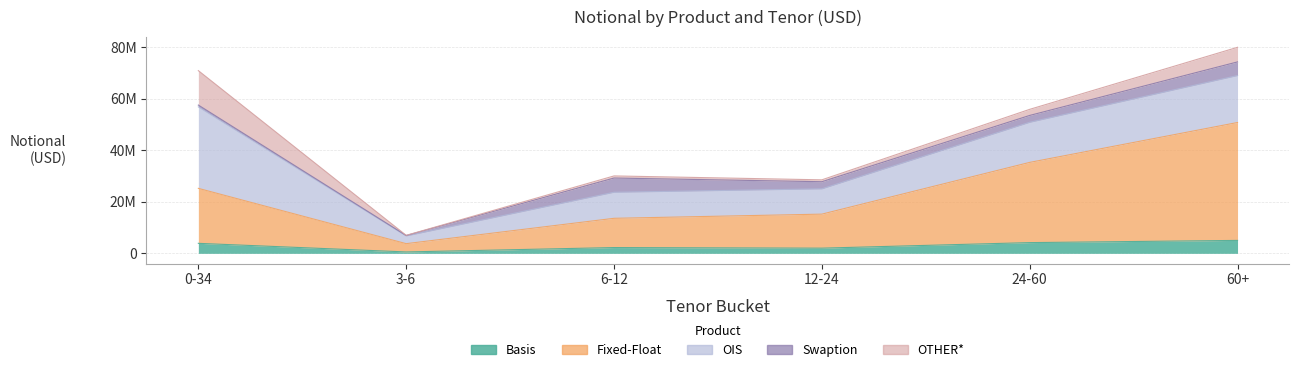

What is the average value of the Swaption series?

2847432